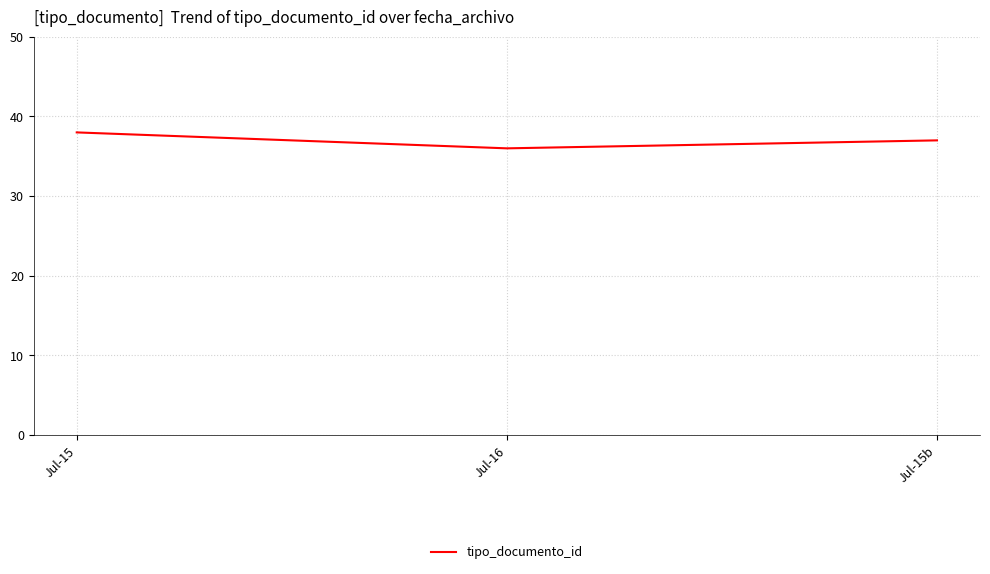

Rank the categories by value from highest to lowest.

Jul-15, Jul-15b, Jul-16